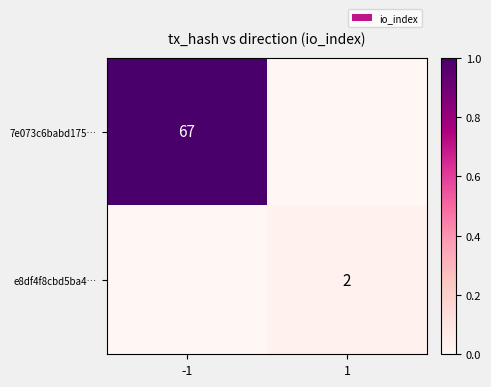

The e8df4f8cbd5ba4… series shows 2 at 1. True or false?

True